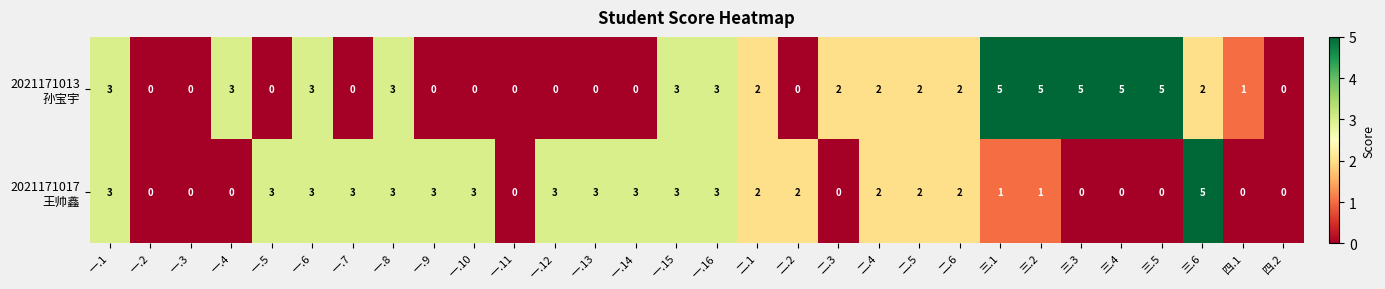

What is the total value across all series at 二.1?

4